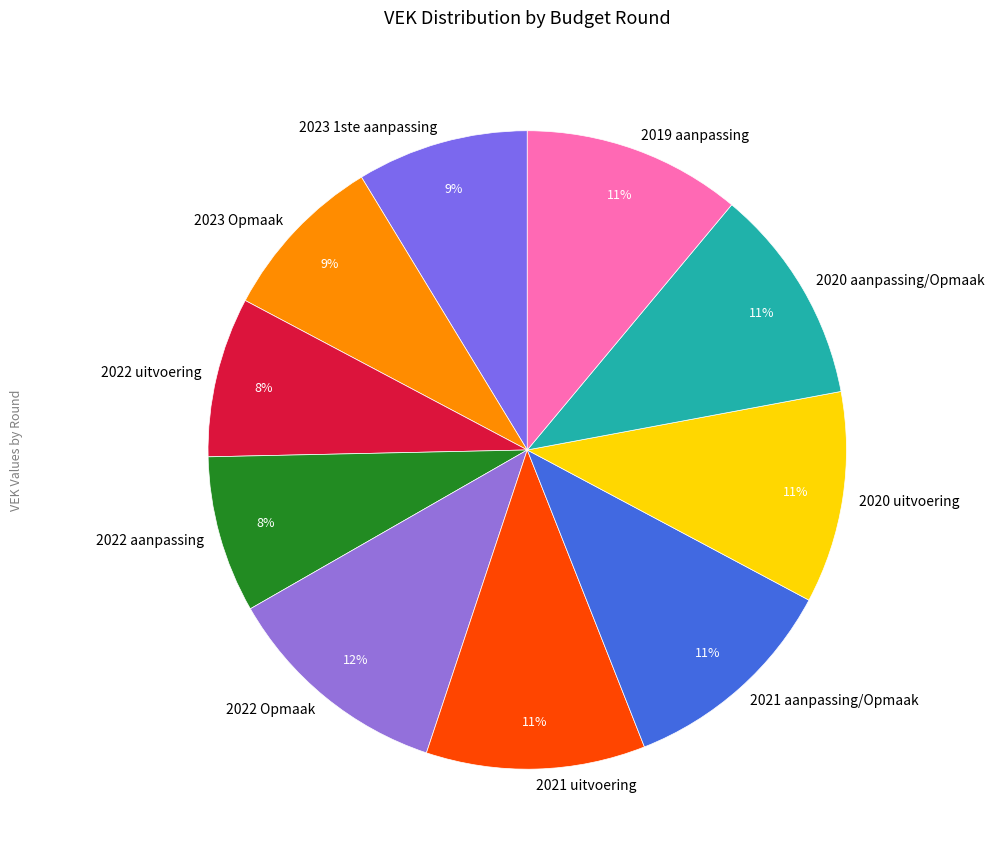

To the nearest percent, what is the difference between the 2020 aanpassing/Opmaak and 2022 Opmaak slice percentages?

1%